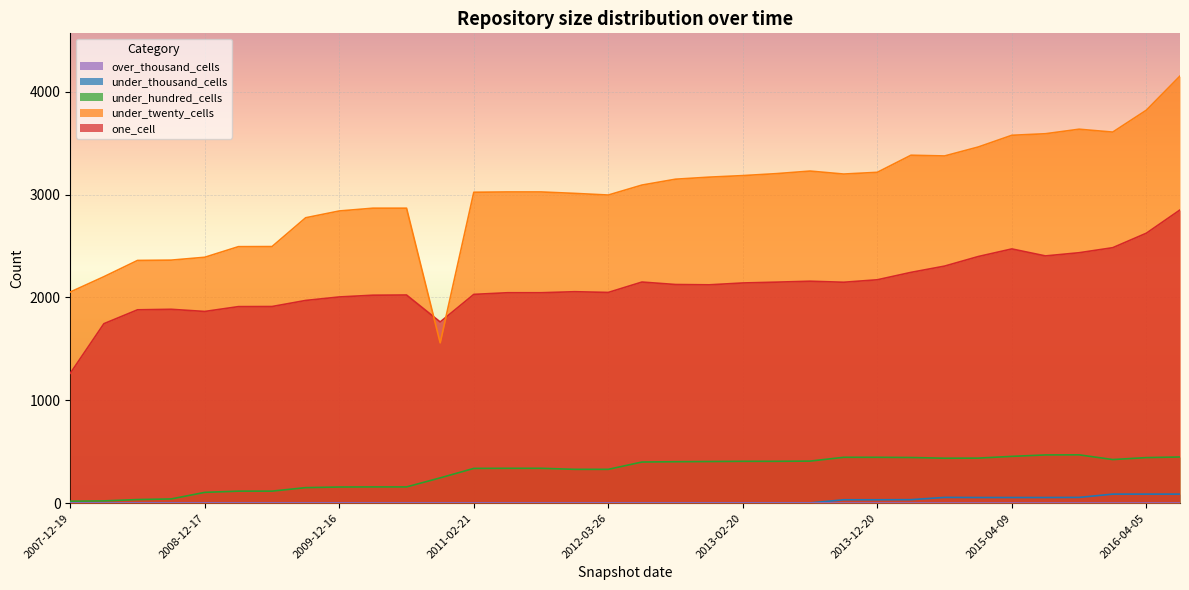

True or false: under_thousand_cells has more than 0 points higher than both neighbors.

True